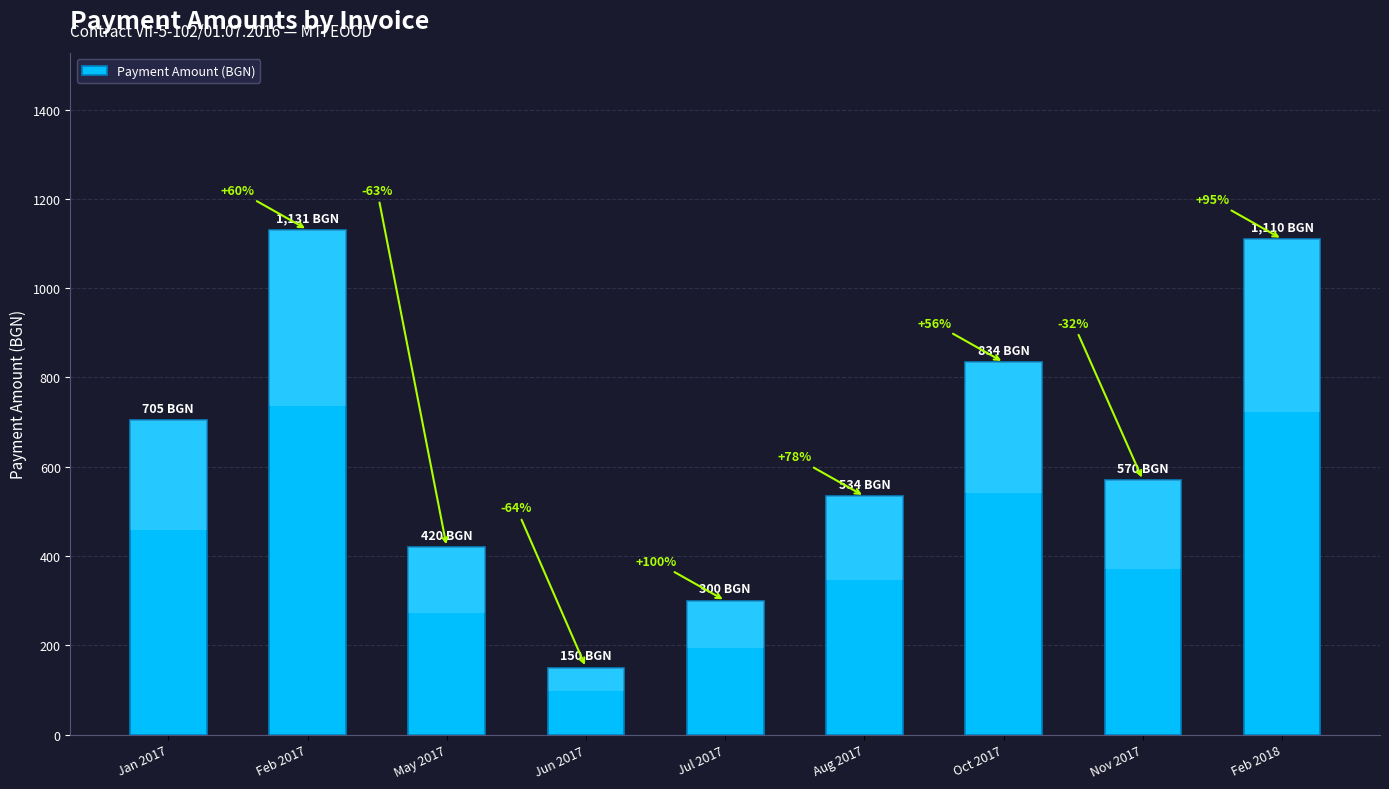

What position from the left is Feb 2017?

2